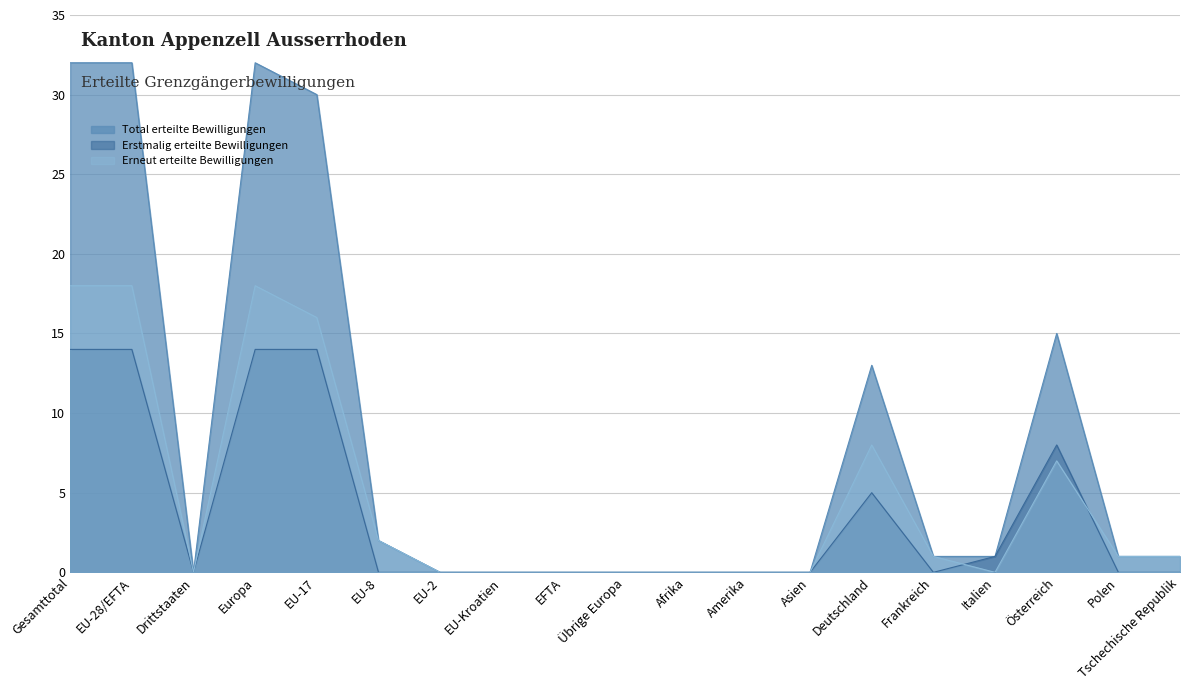

What are all the series names shown in the legend?

Total erteilte Bewilligungen, Erstmalig erteilte Bewilligungen, Erneut erteilte Bewilligungen